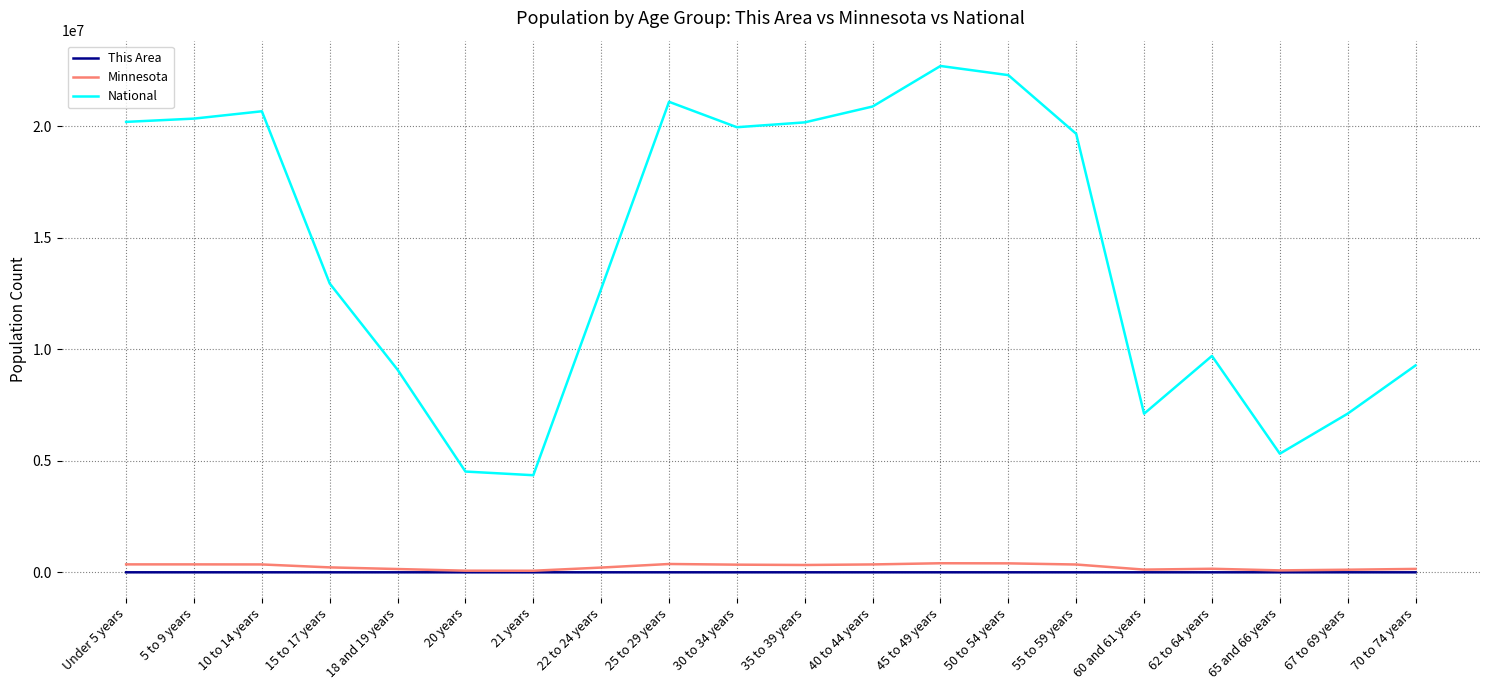

What is the sum of all Minnesota values?

4975231